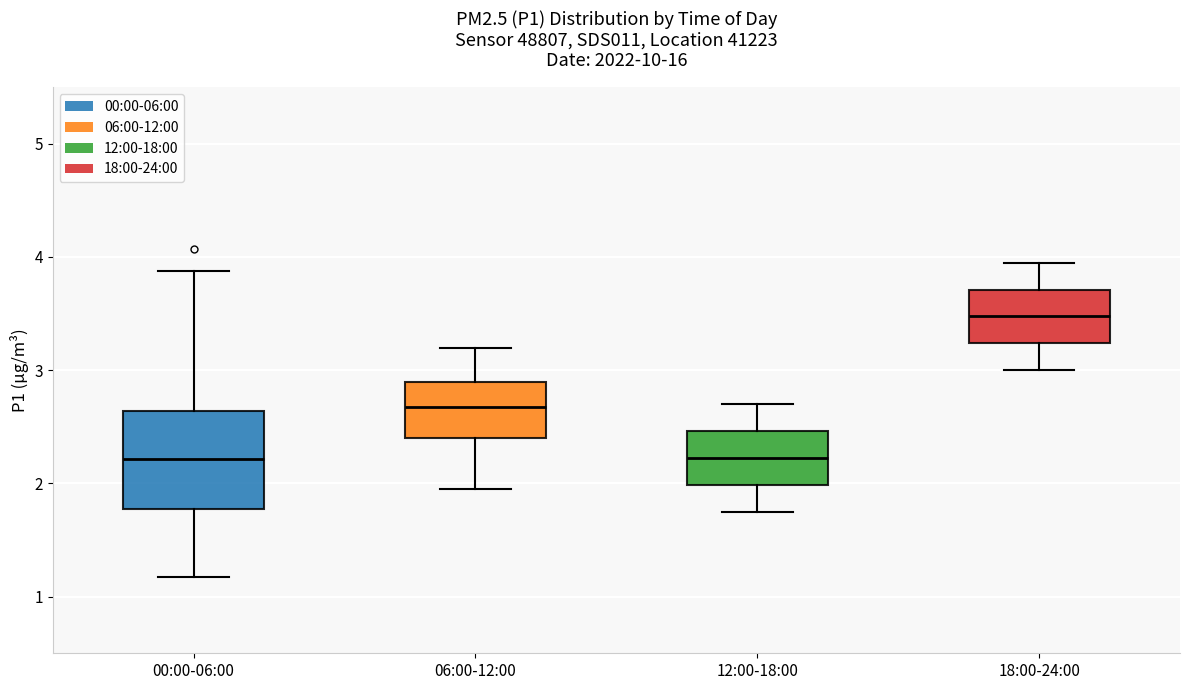

Where is the upper edge of the box for 12:00-18:00 on the y-axis? The values are not printed on the chart, so give them approximately, as read against the axis.

2.5